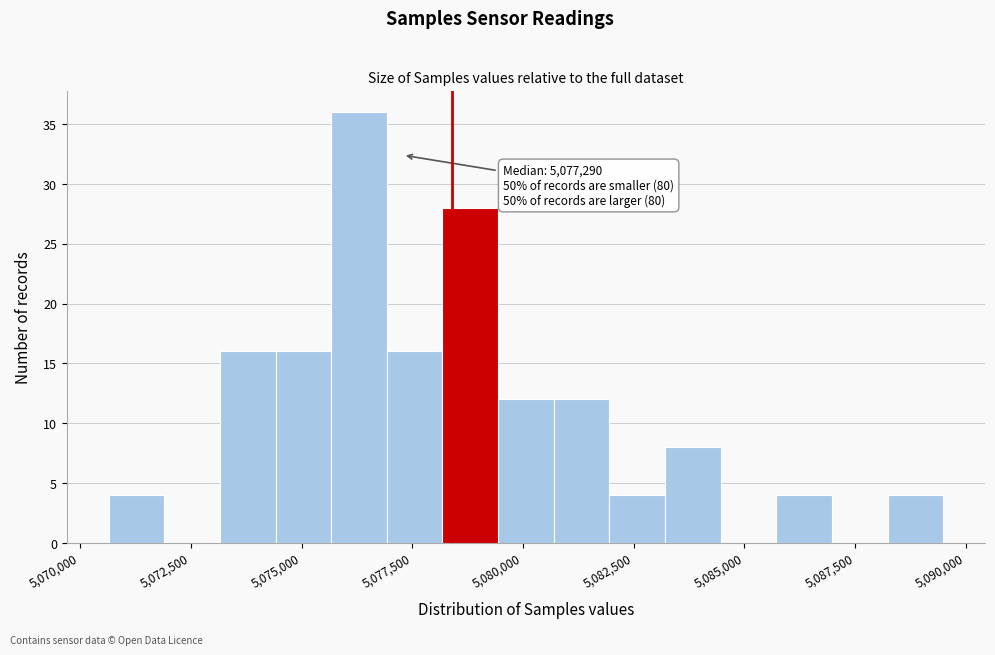

Around what value on the x-axis is the tallest bar? Give the approximate position of its centre, as read against the axis.

5076500